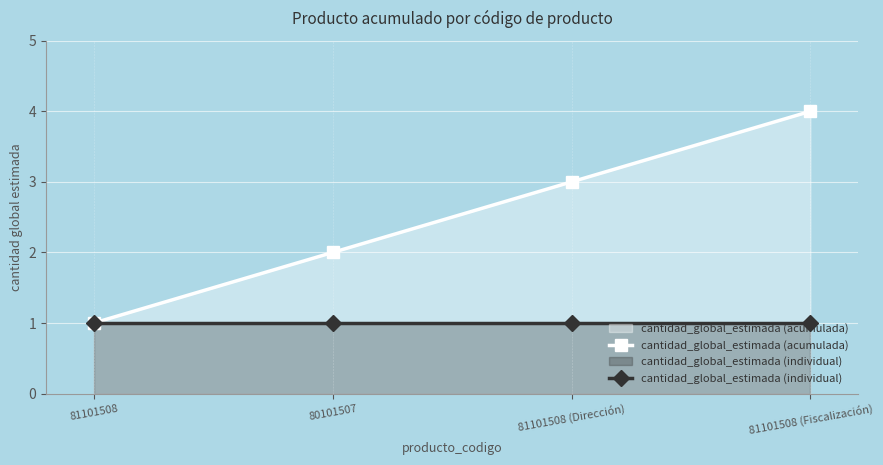

Rank the series at 81101508 (Dirección) from highest to lowest value.

cantidad_global_estimada (acumulada), cantidad_global_estimada (individual)